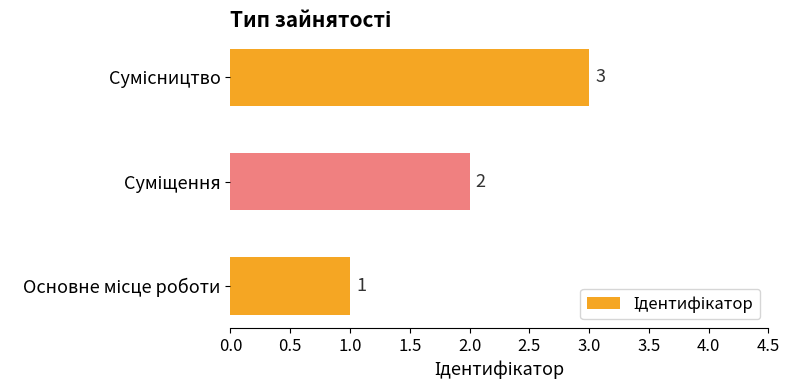

How many values are below 2?

1